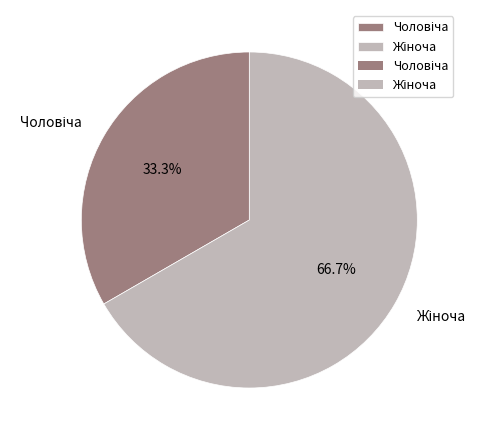

Does any single category account for the majority?

Yes